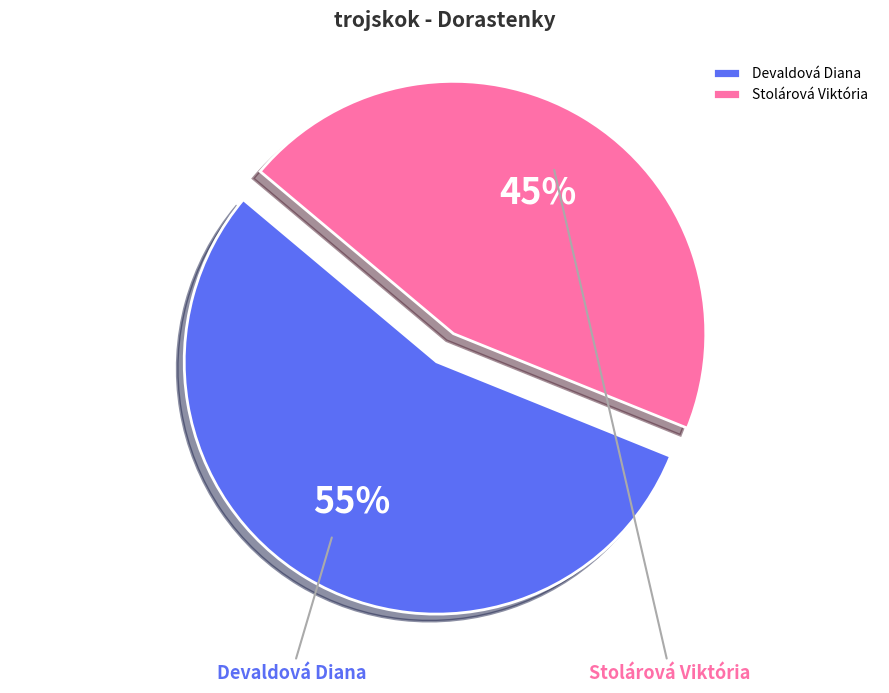

How many segments does this pie chart have?

2